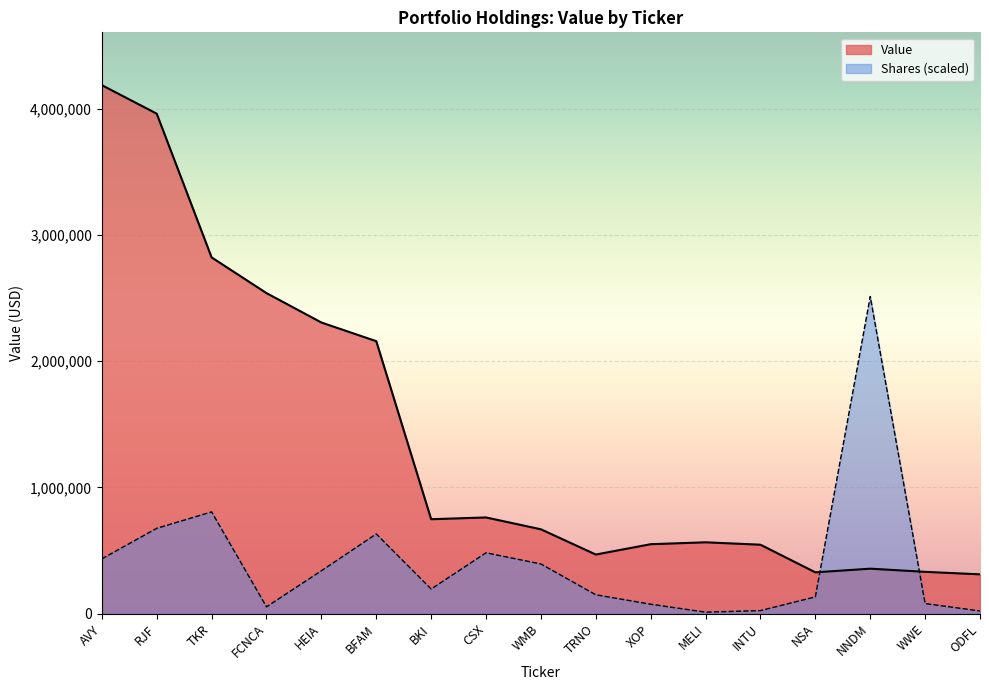

List the labels in order of value, smallest first.

ODFL, NSA, WWE, NNDM, TRNO, INTU, XOP, MELI, WMB, BKI, CSX, BFAM, HEIA, FCNCA, TKR, RJF, AVY